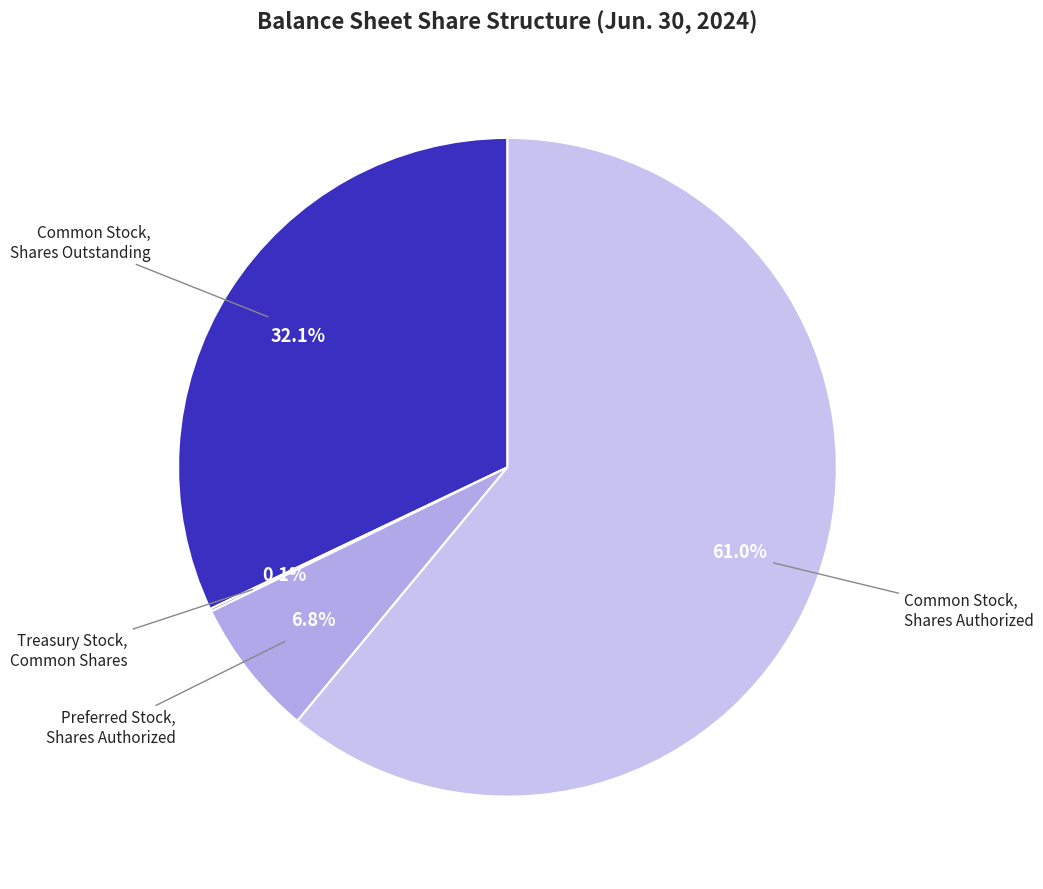

Approximately how many times larger is the value at Common Stock, Shares Outstanding compared to Preferred Stock, Shares Authorized?

4.7